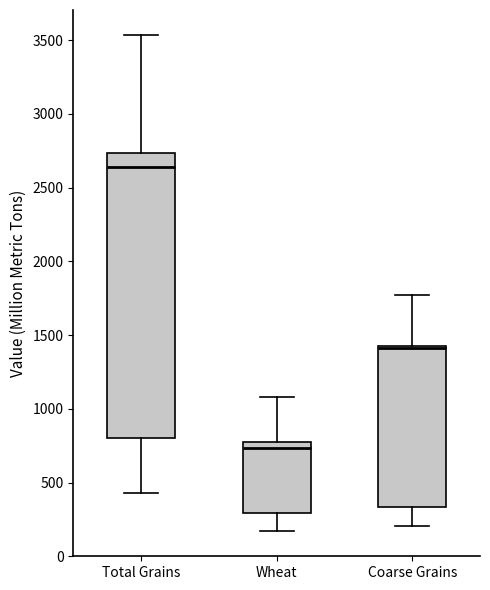

Which box has the highest median line?

Total Grains